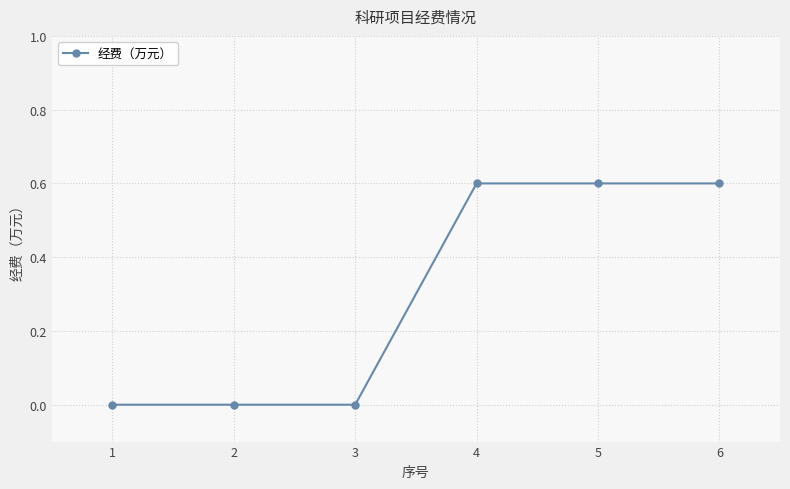

What is the maximum value shown in the chart?

0.6